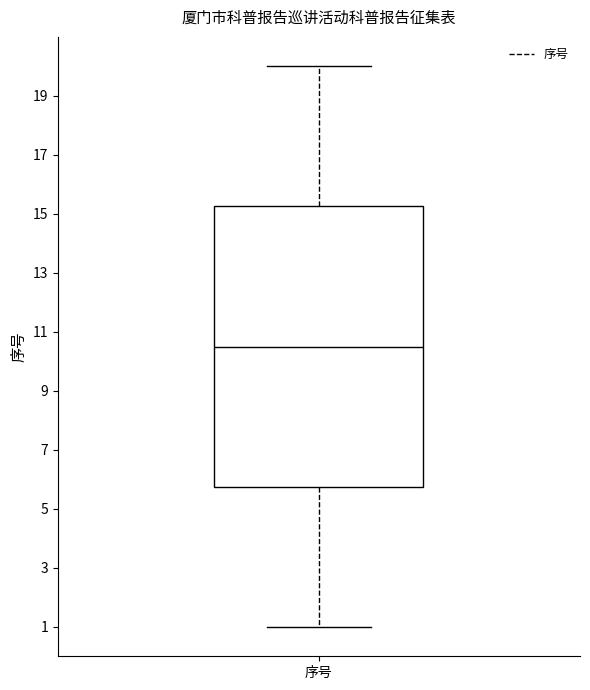

Transcribe this box plot: give where the median line is, the range the box spans, and where the two whiskers end, as read against the y-axis. The values are not printed on the chart, so give them approximately, as read against the axis.

median 10.6, box 5.8 to 15.2, whiskers 1.0 to 20.0